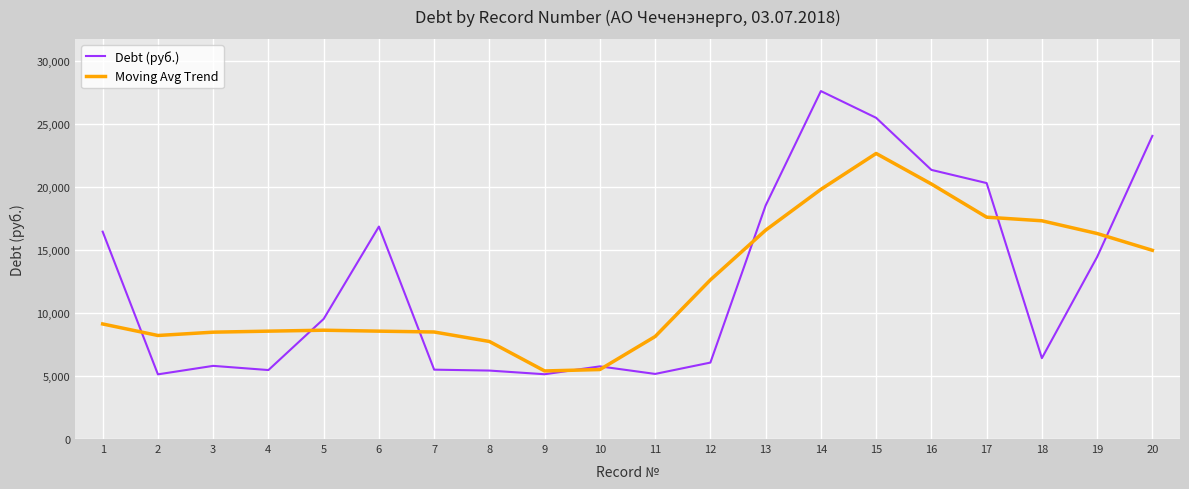

True or false: Debt (руб.) has more than 2 interior local peaks.

True